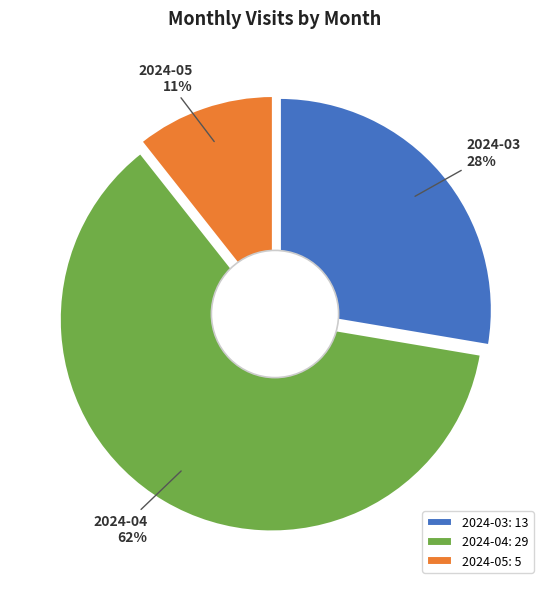

What is the smallest slice in the pie chart?

2024-05